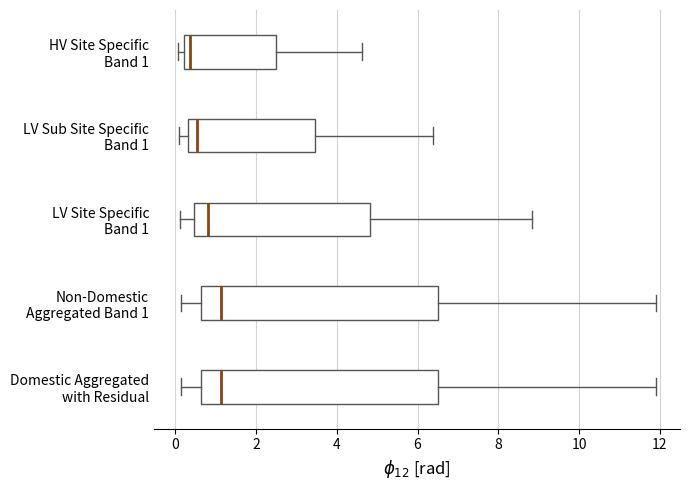

Where does the left whisker of the box for Domestic Aggregated with Residual end on the x-axis? The values are not printed on the chart, so give them approximately, as read against the axis.

0.2